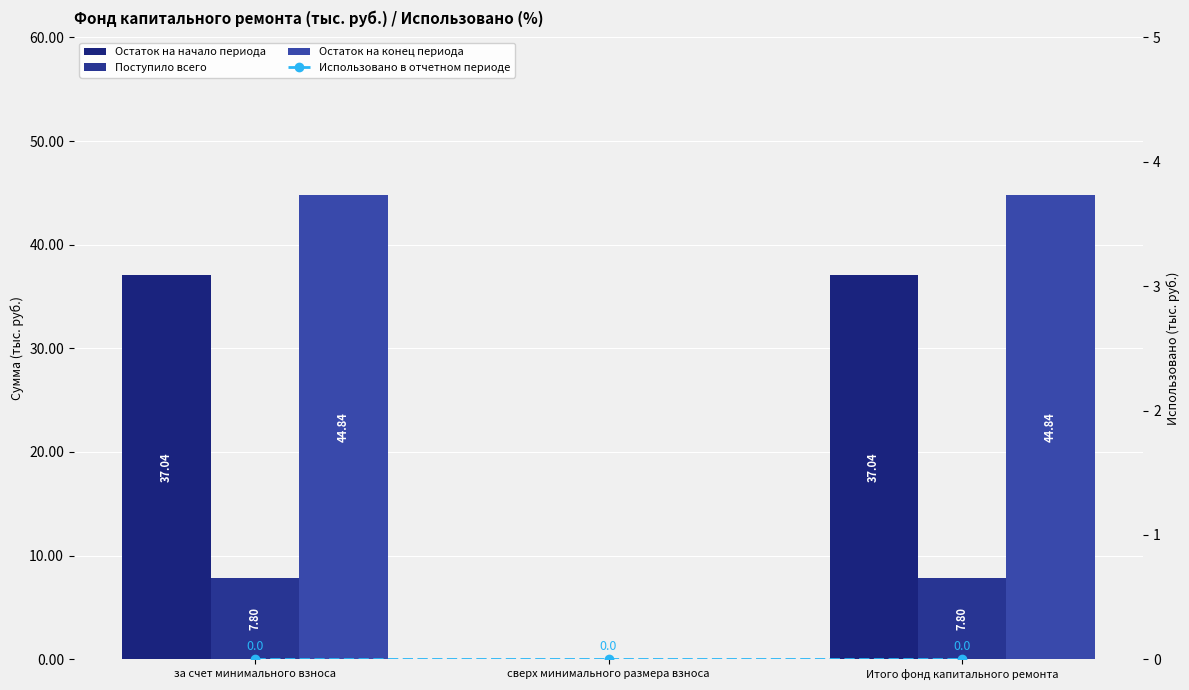

What are all the series names shown in the legend?

Остаток на начало периода, Поступило всего, Остаток на конец периода, Использовано в отчетном периоде